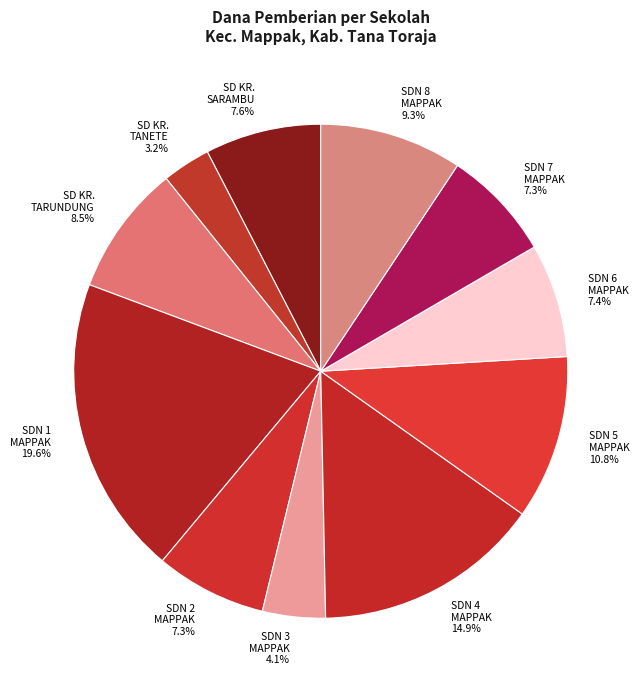

Does any single category account for the majority?

No